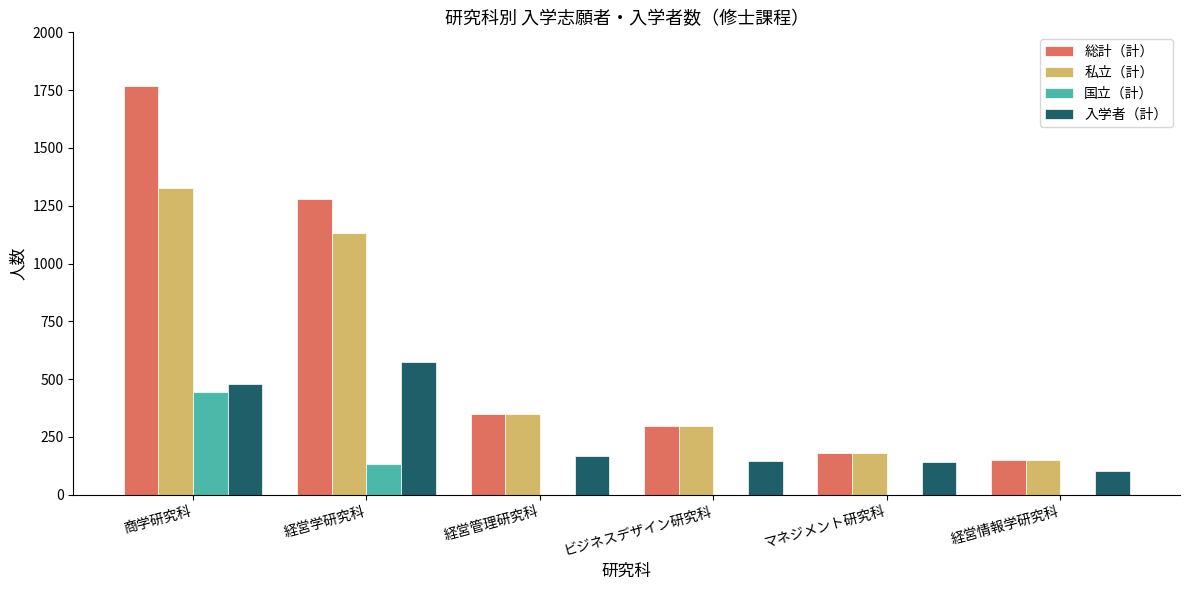

What is the total value across all series at 経営管理研究科?

871